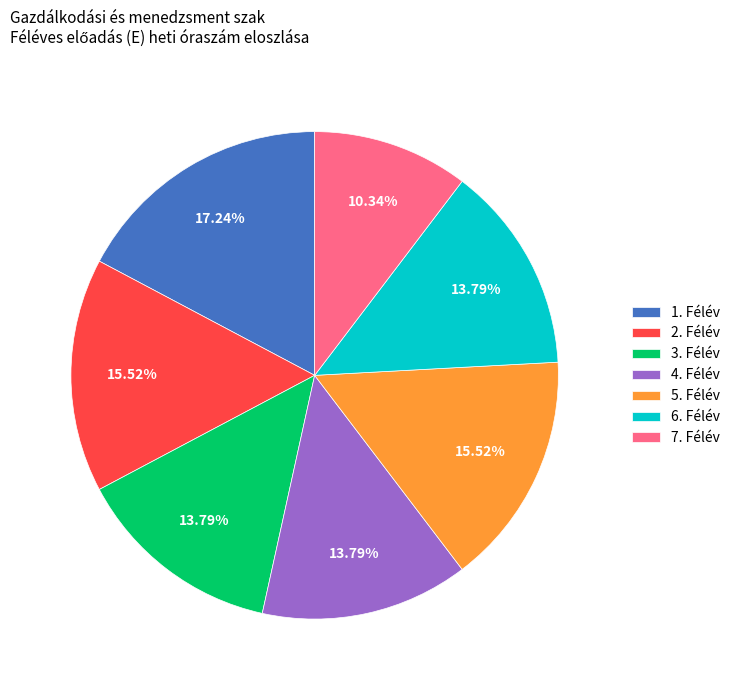

Do 6. Félév and 4. Félév together represent more than half of the pie?

No